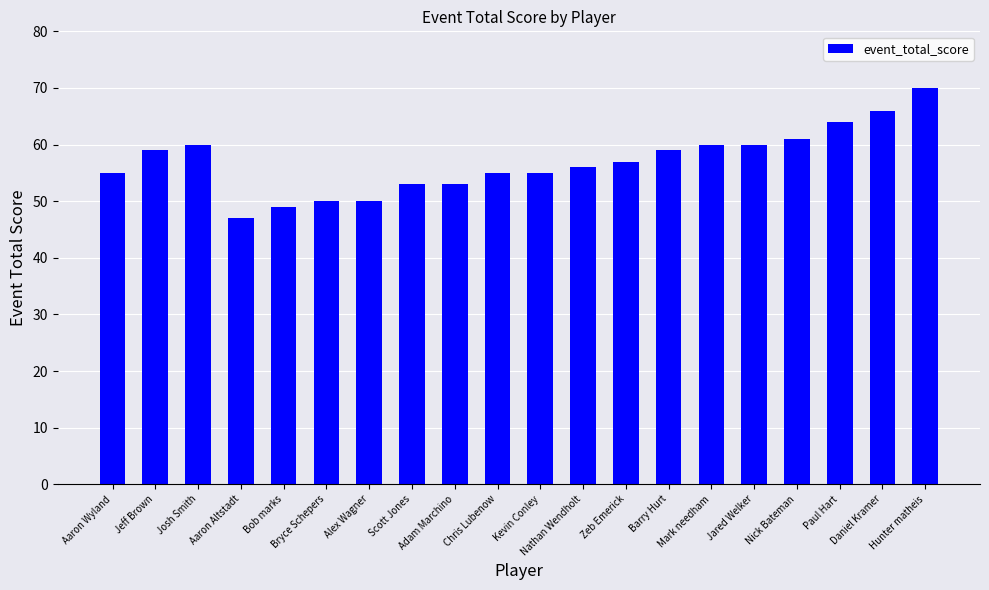

What is the smallest value displayed?

47